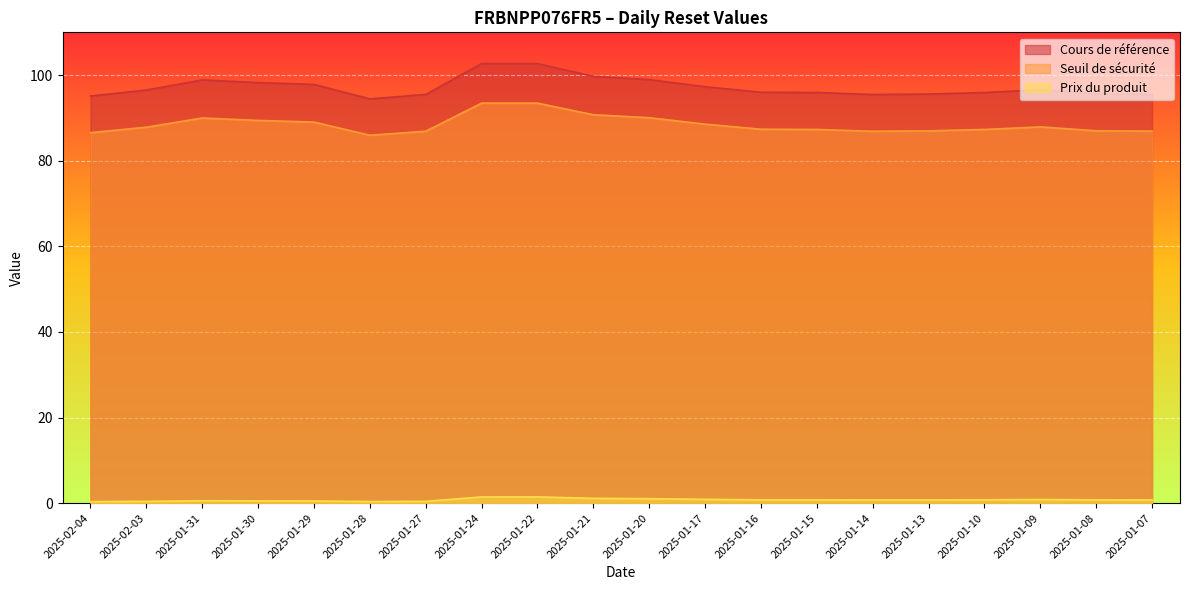

How many values in the Seuil de sécurité series are below 87?

7